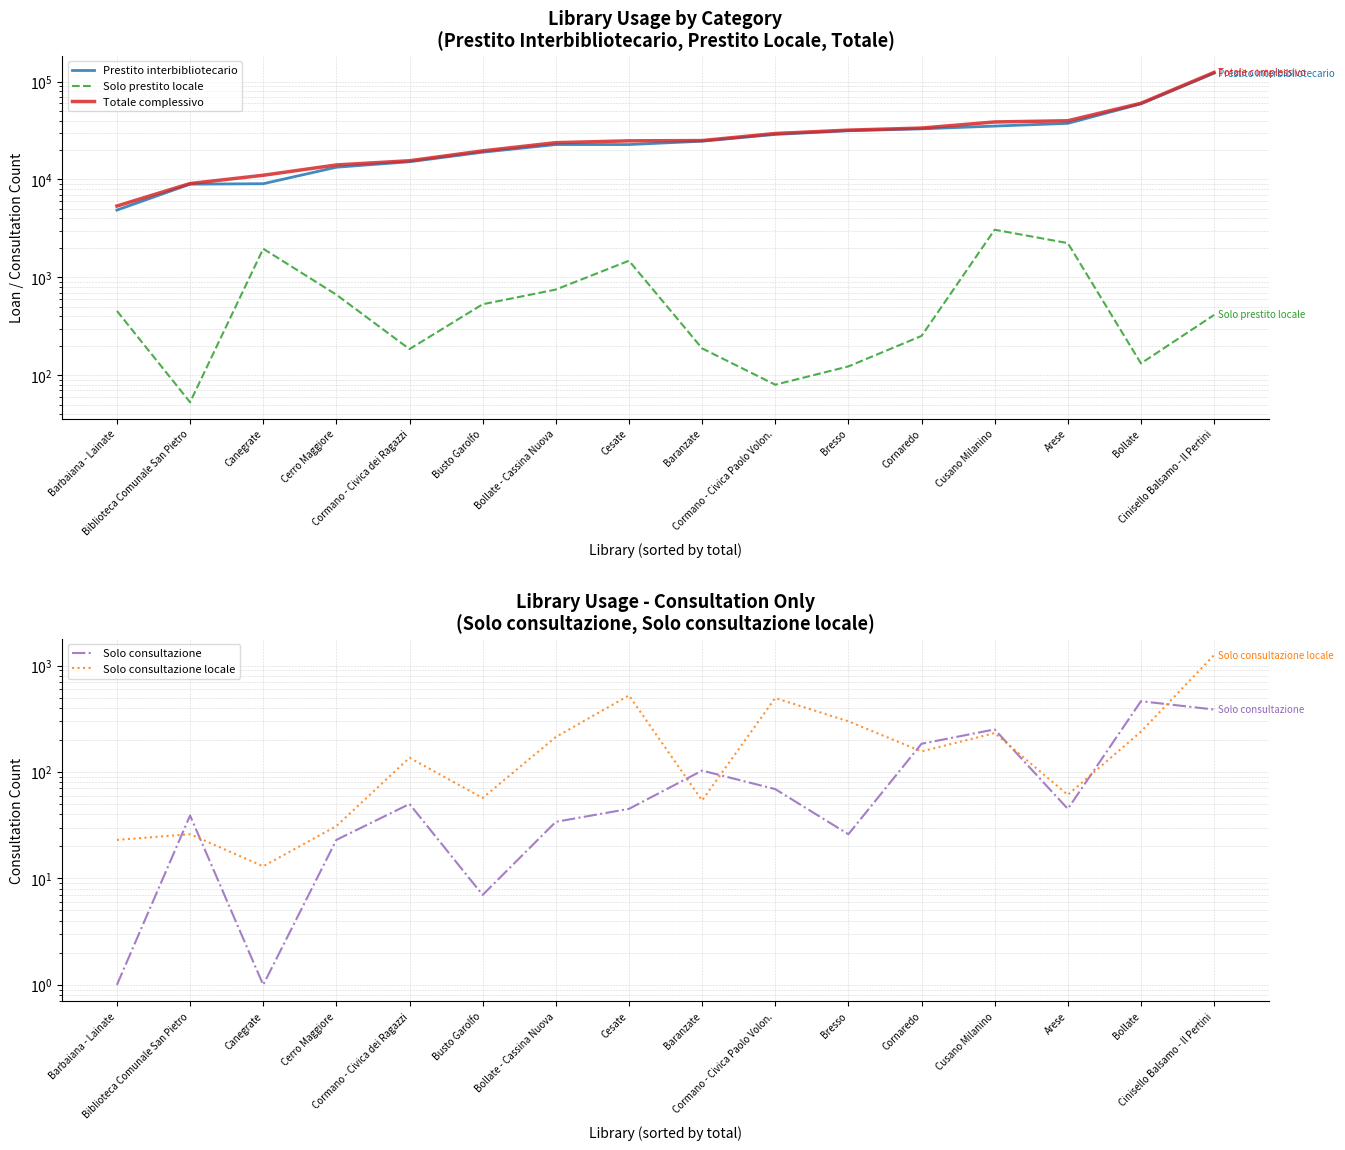

Does the chart have visible grid lines?

Yes